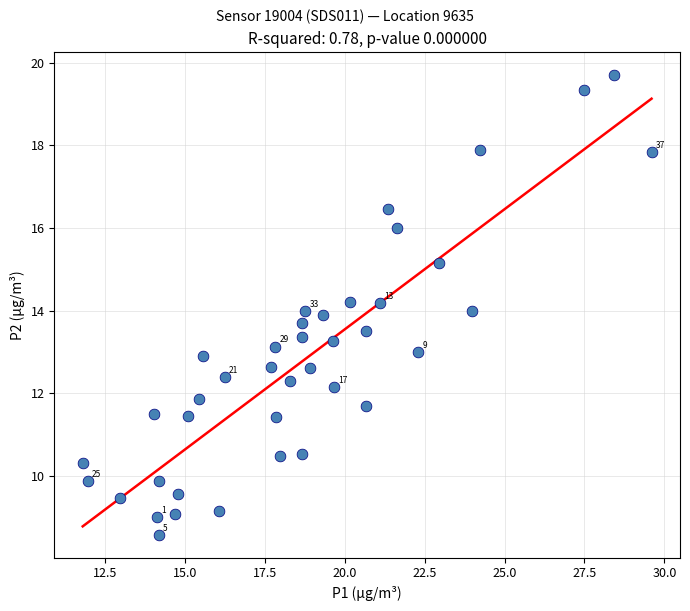

What is the range of Y values (max minus min)?

11.1